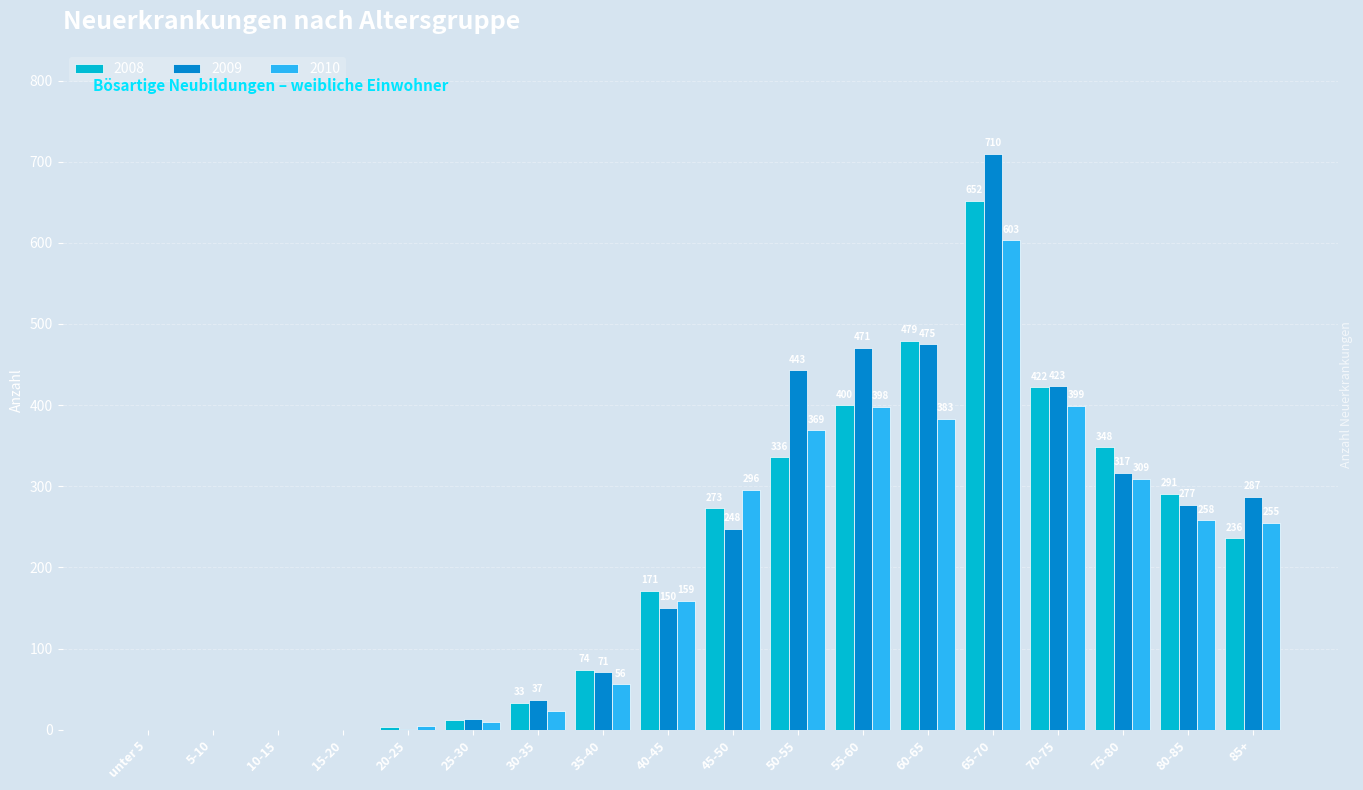

What is the difference between the 2009 values at 20-25 and 80-85?

276